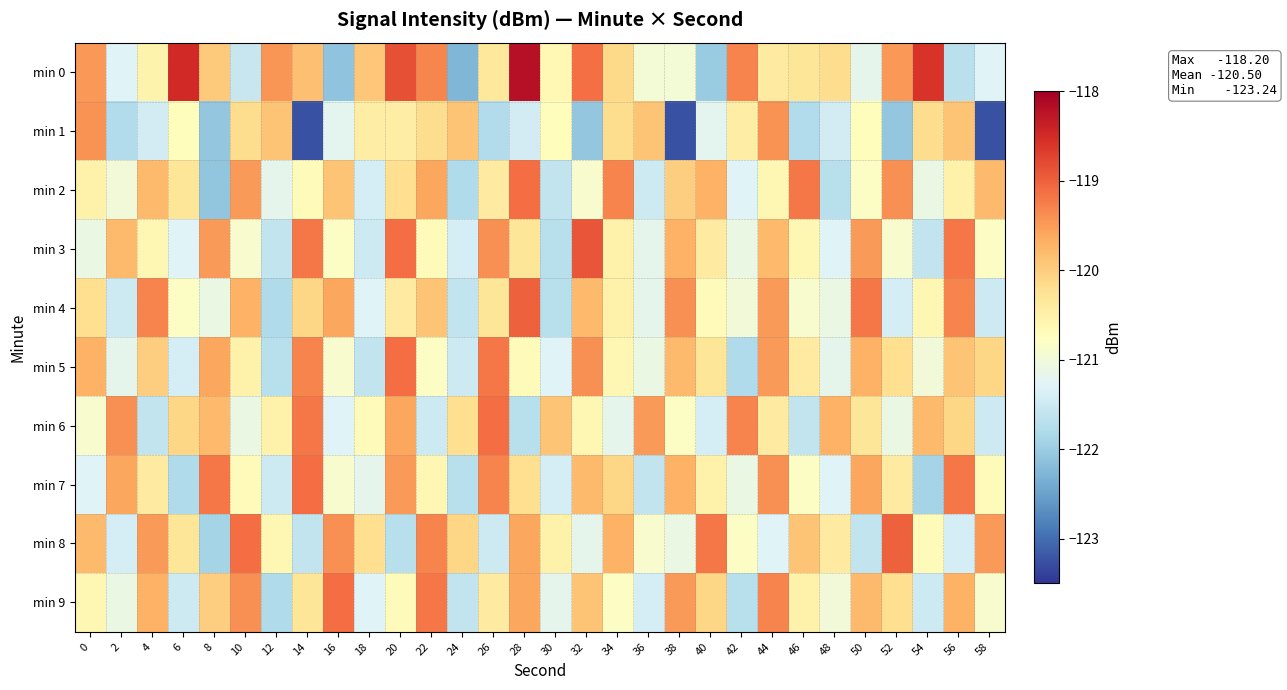

How many distinct data groups are displayed?

10